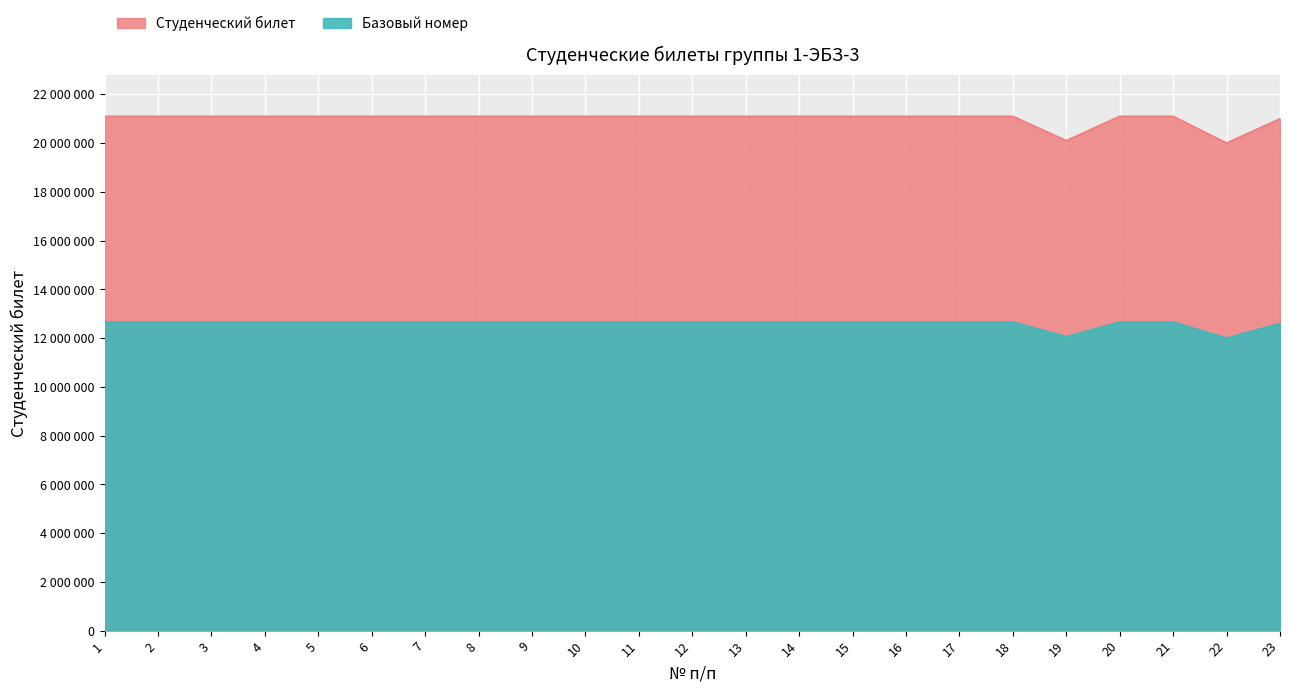

What is the maximum value shown in the chart?

21100550